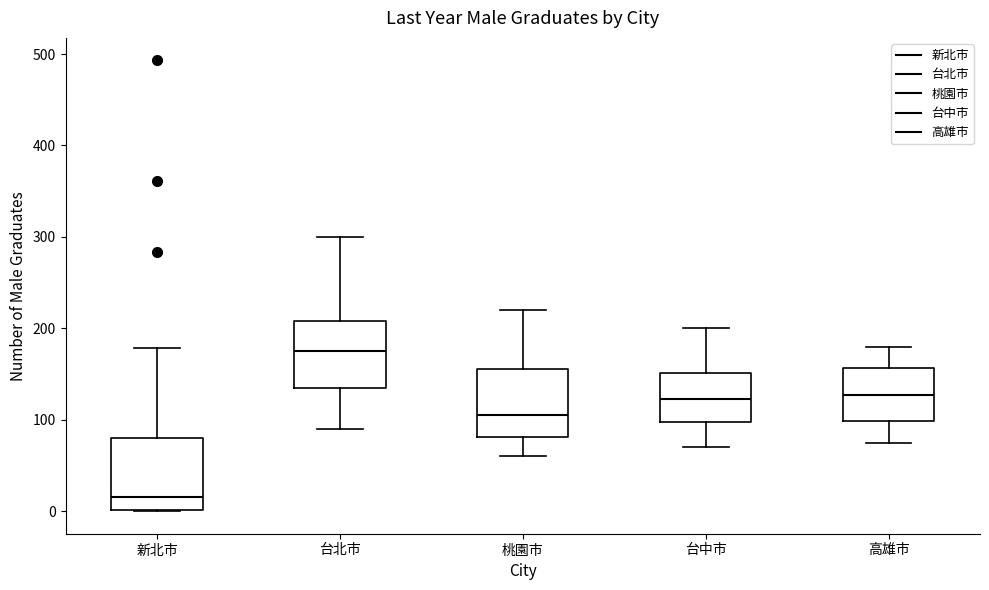

Reading left to right, read every box against the y-axis: the position of its median line, the range the box covers, and the ends of its whiskers. The values are not printed on the chart, so give them approximately, as read against the axis.

新北市: median 20, box 0 to 80, whiskers 0 to 180
台北市: median 180, box 140 to 210, whiskers 90 to 300
桃園市: median 110, box 80 to 160, whiskers 60 to 220
台中市: median 120, box 100 to 150, whiskers 70 to 200
高雄市: median 130, box 100 to 160, whiskers 80 to 180